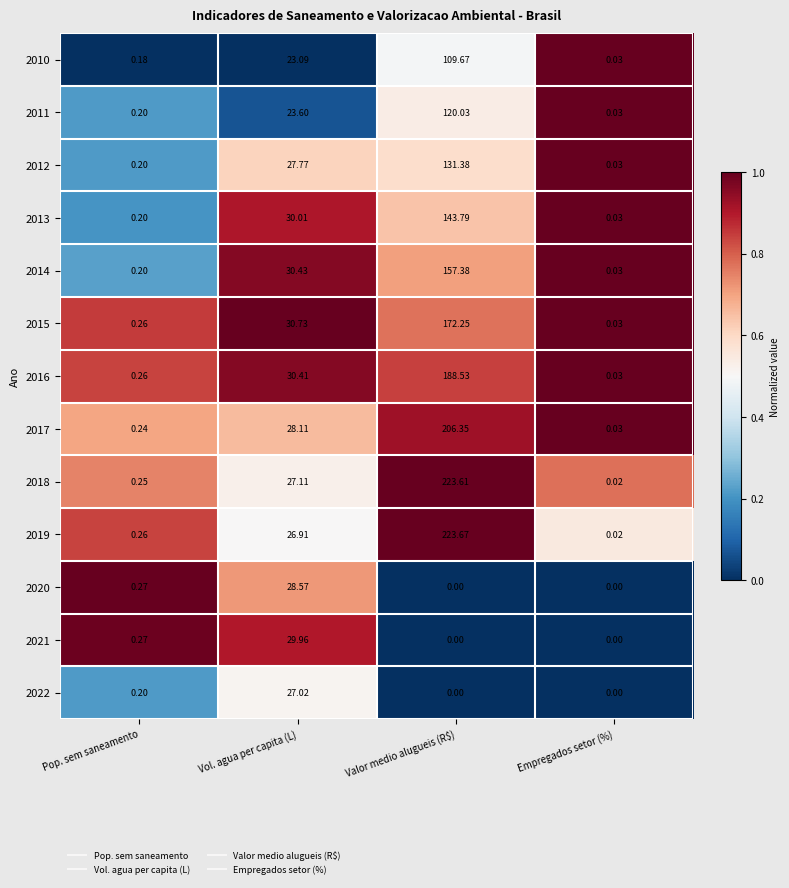

Where does the 2019 series first go above 26?

Vol. agua per capita (L)